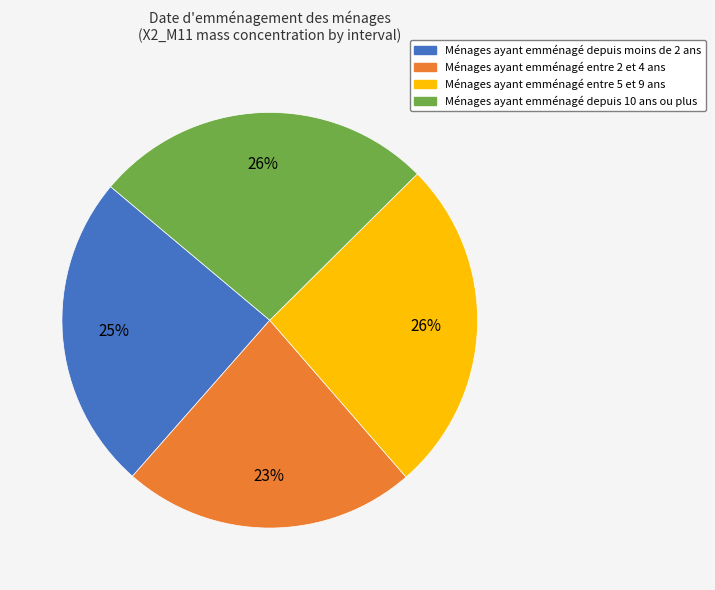

Approximately how many times larger is the value at Ménages ayant emménagé depuis moins de 2 ans compared to Ménages ayant emménagé entre 2 et 4 ans?

1.1